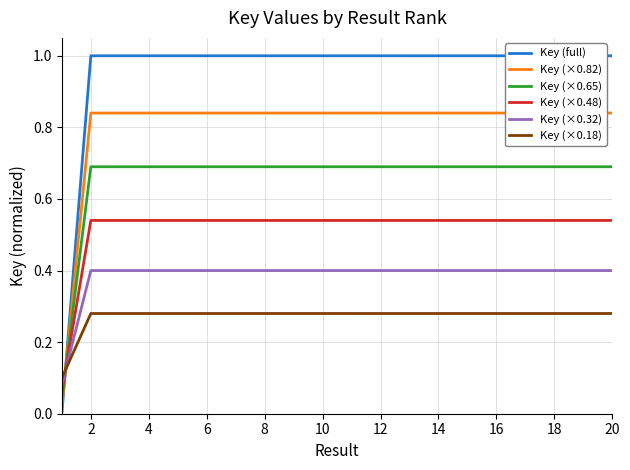

Which series has the largest total across all categories?

Key (full)